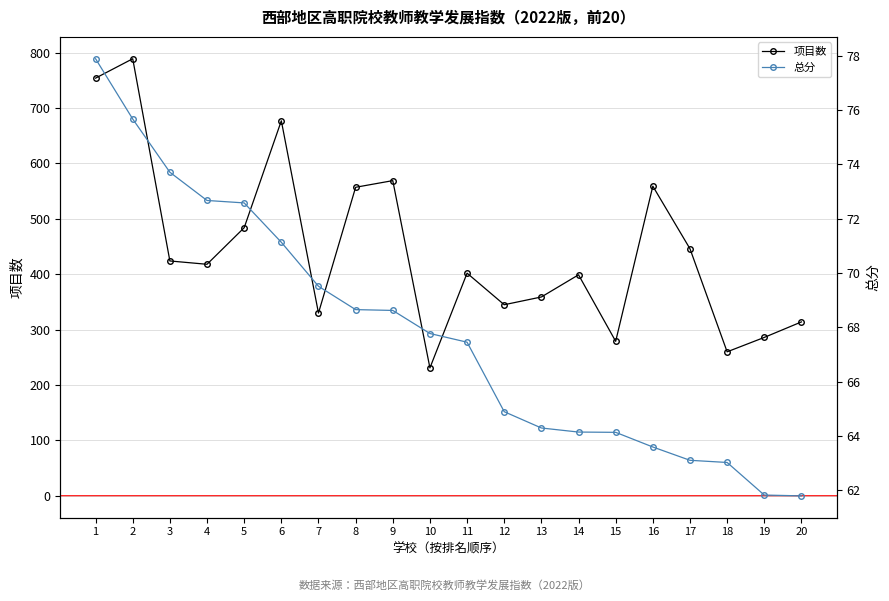

At which label does 总分 reach its minimum?

20